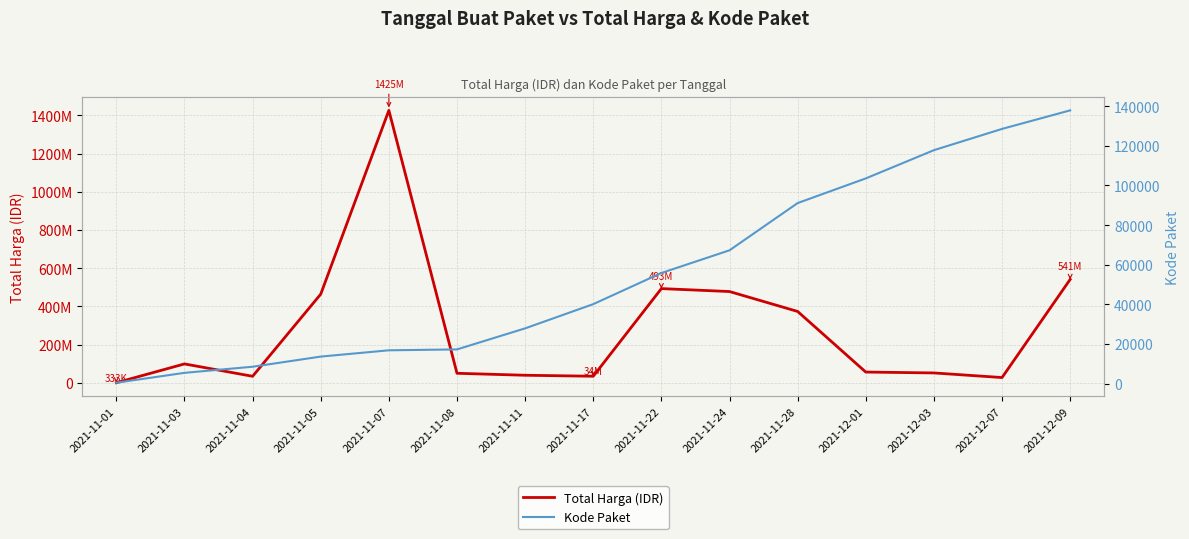

List the labels in order of Total Harga value, largest first.

2021-11-07, 2021-12-09, 2021-11-22, 2021-11-24, 2021-11-05, 2021-11-28, 2021-11-03, 2021-12-01, 2021-12-03, 2021-11-08, 2021-11-11, 2021-11-17, 2021-11-04, 2021-12-07, 2021-11-01